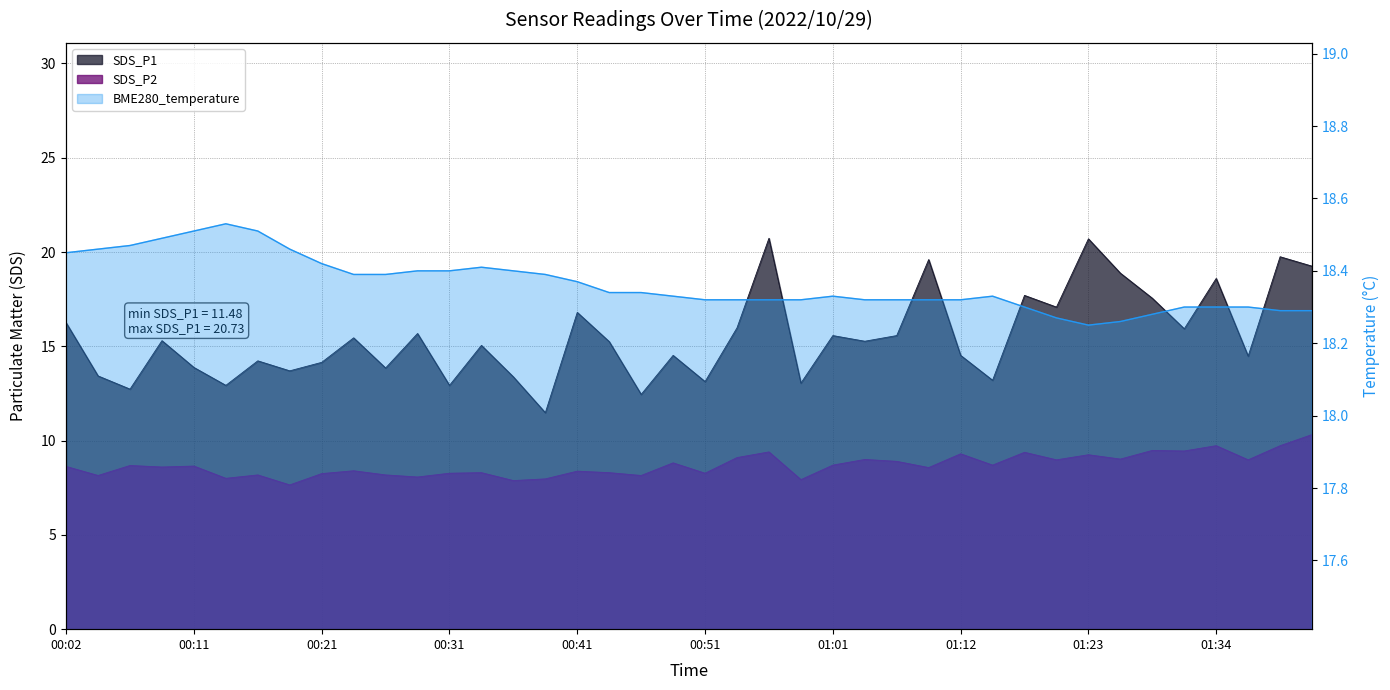

What position from the left is 2022/10/29 00:14:20?

6